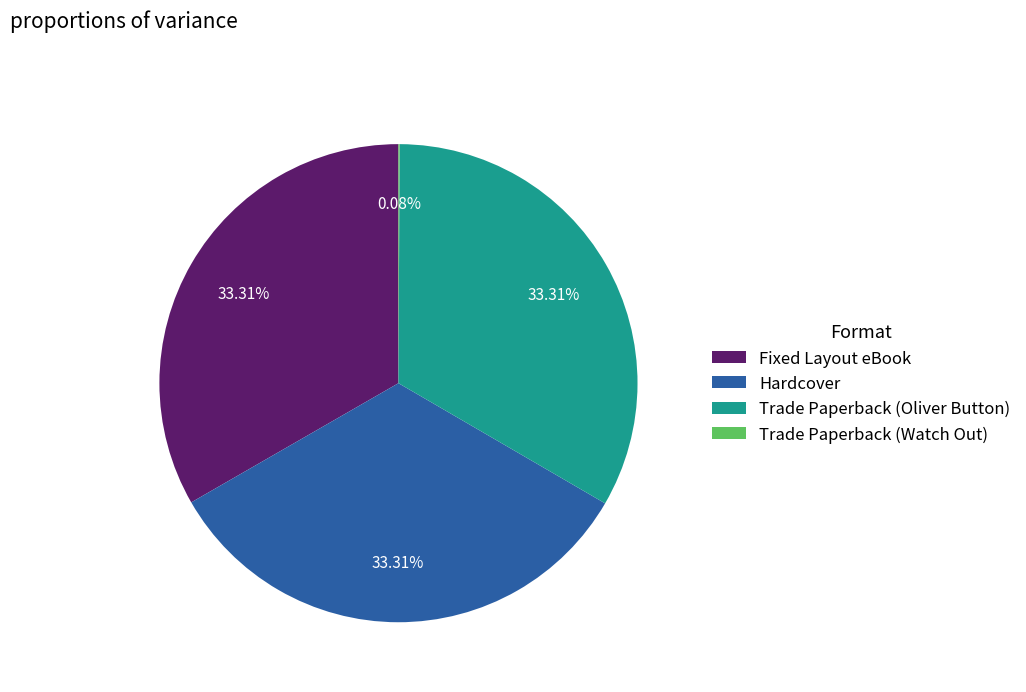

Is there any slice that represents more than half of the pie?

No